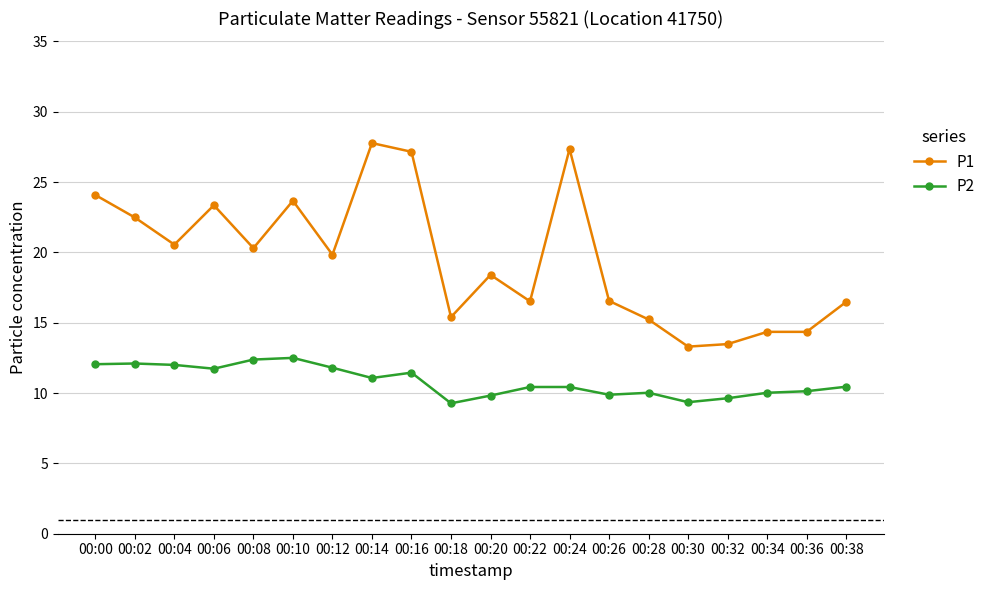

What is the difference between the second highest and minimum values in the P2 series?

3.1